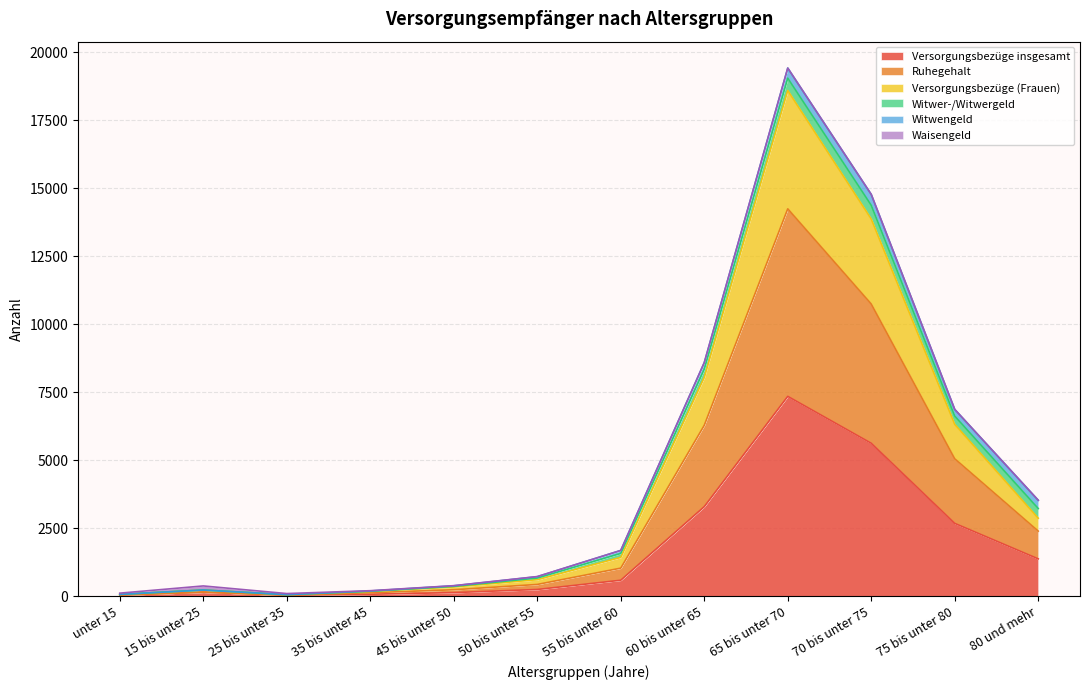

How many lines are shown in the chart?

6